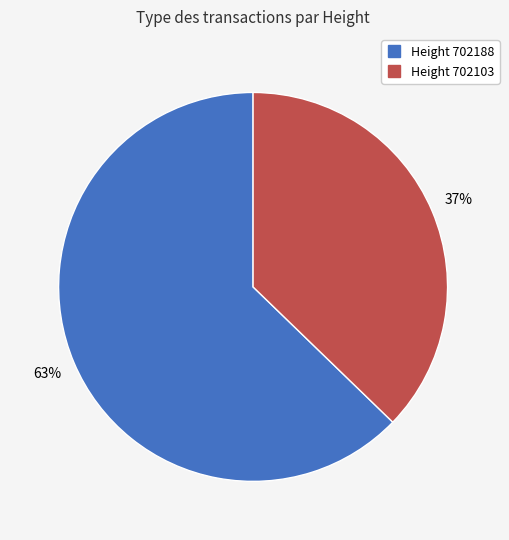

Is there any slice that represents more than half of the pie?

Yes